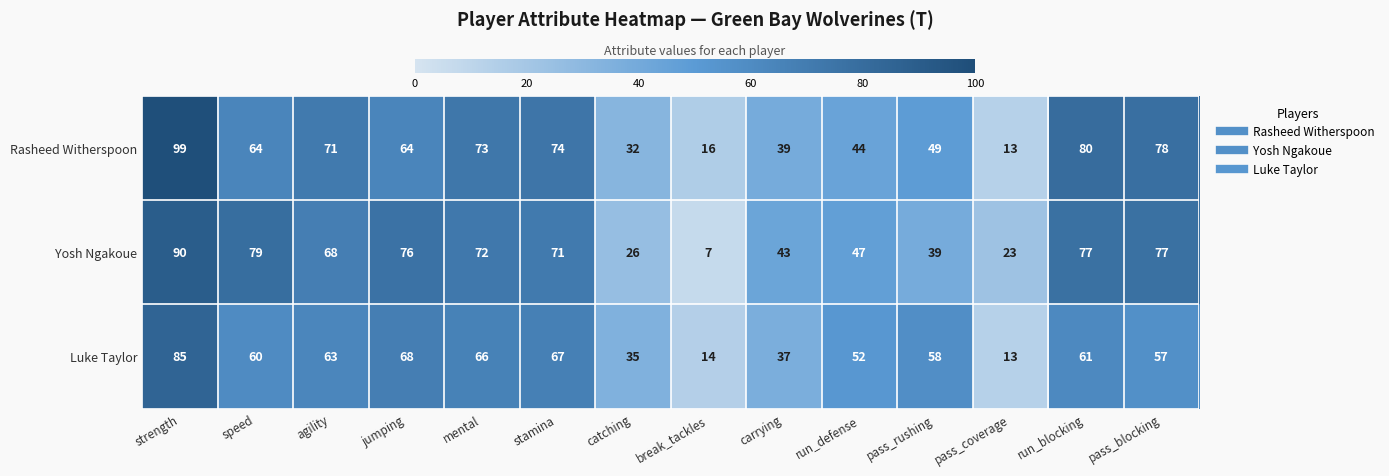

What is the maximum value shown in the chart?

99